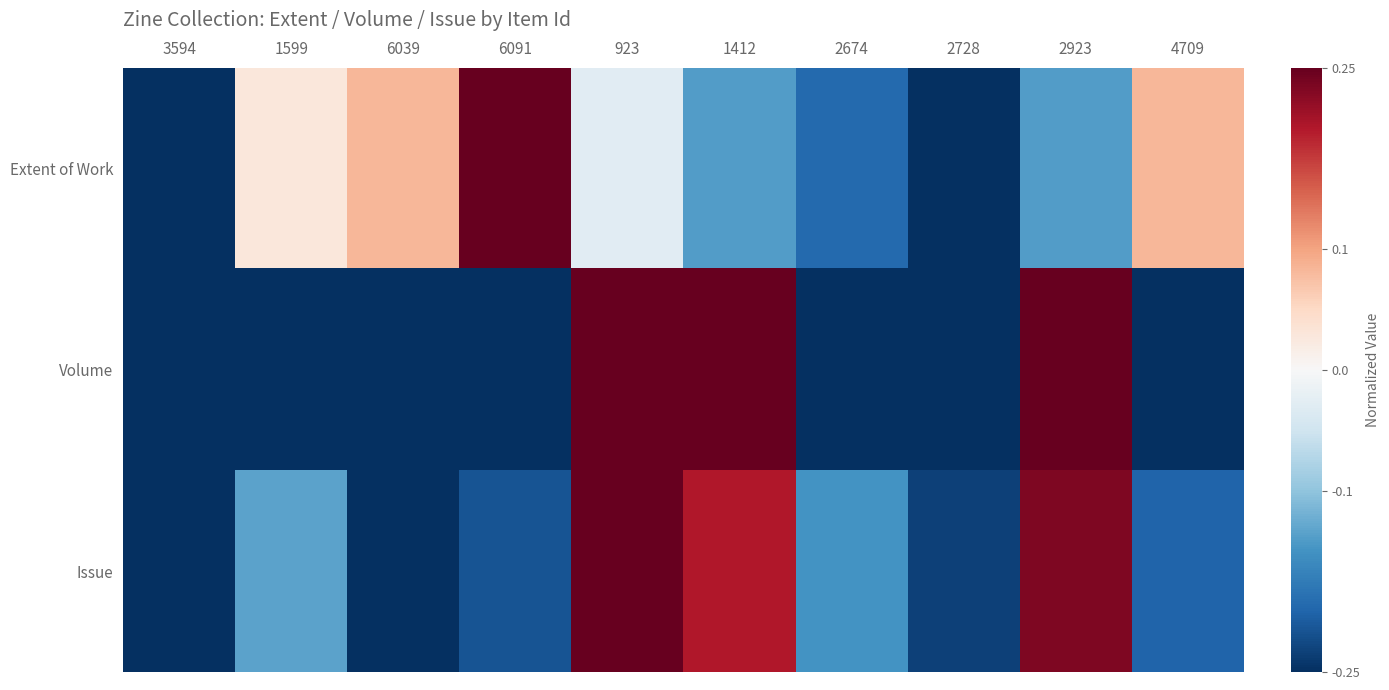

Which category has the lowest value across all series?

3594